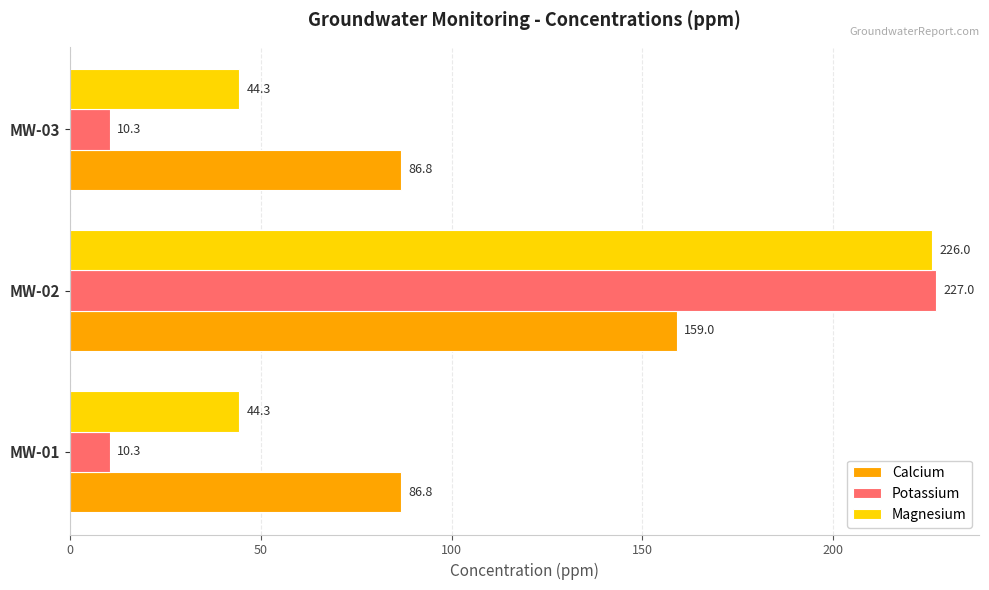

Which series has the widest spread of values?

Potassium